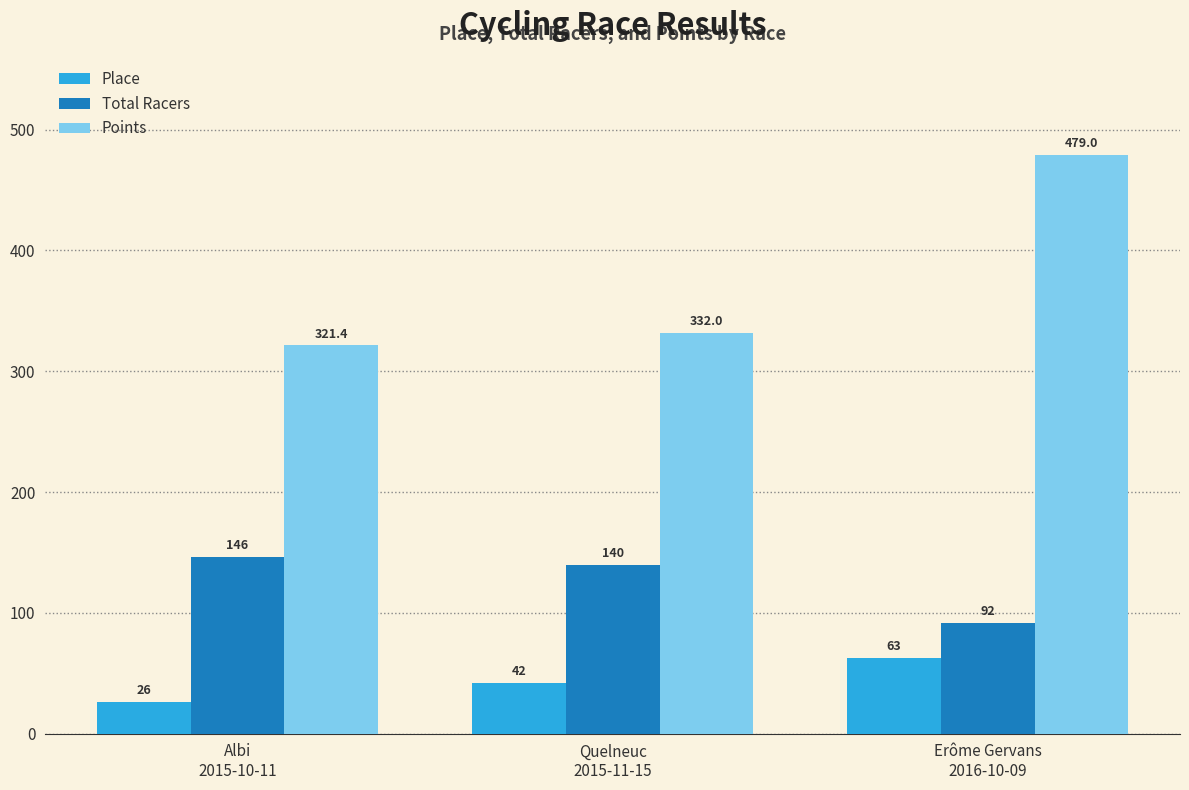

List the series in order of their overall mean, lowest first.

Place, Total Racers, Points